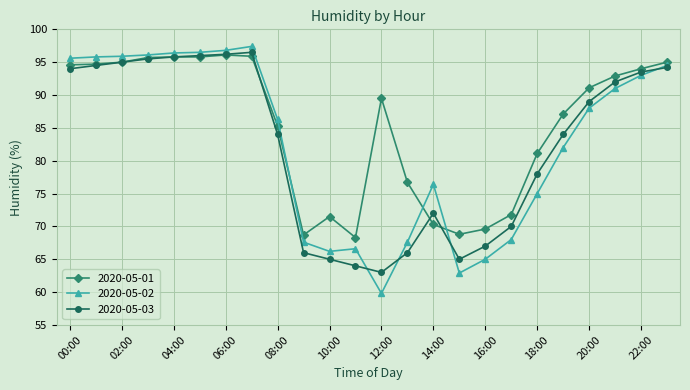

True or false: 2020-05-02 and 2020-05-01 cross at least once.

True